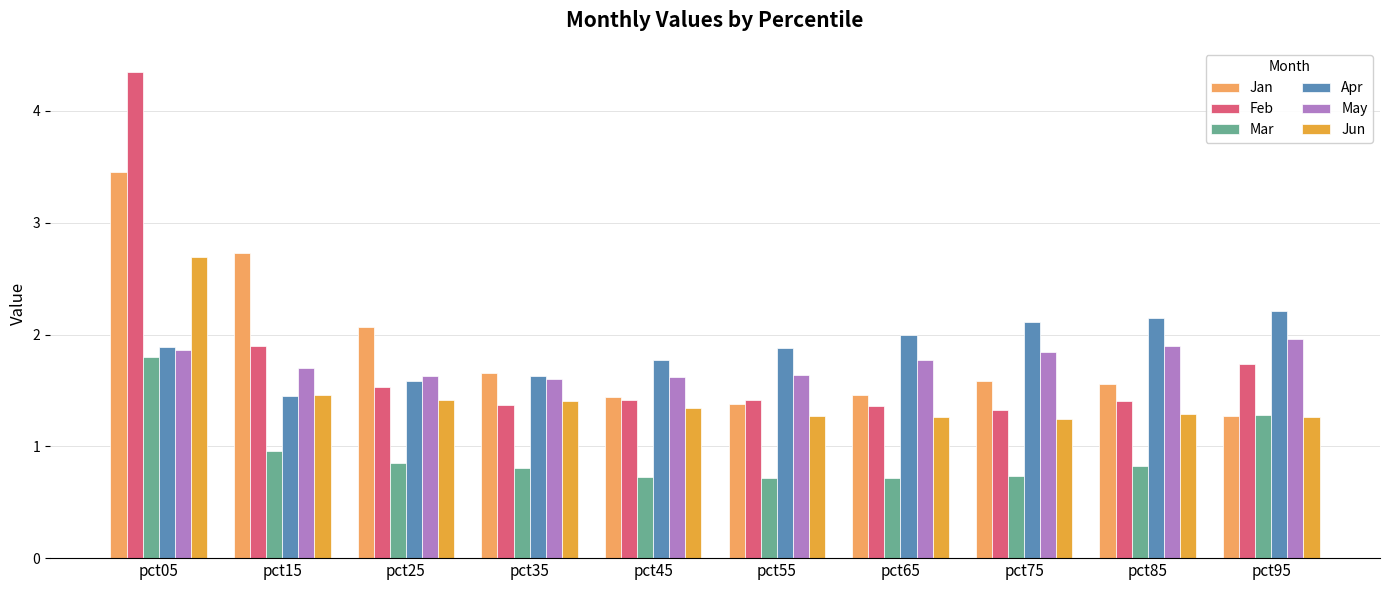

At which category does the chart reach its peak across all series?

pct05